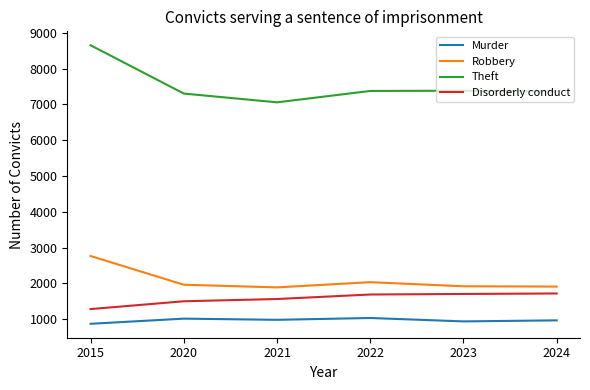

At which category is the sum across all series the highest?

2015